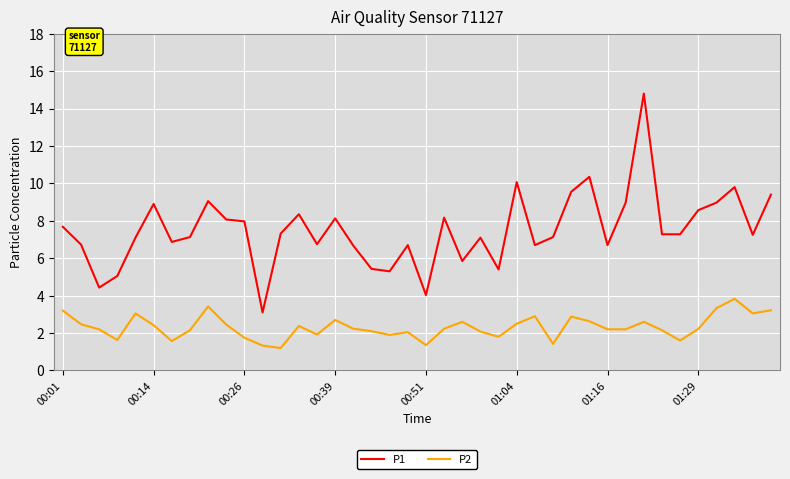

What is the difference between the maximum and second lowest values in the P1 series?

10.8